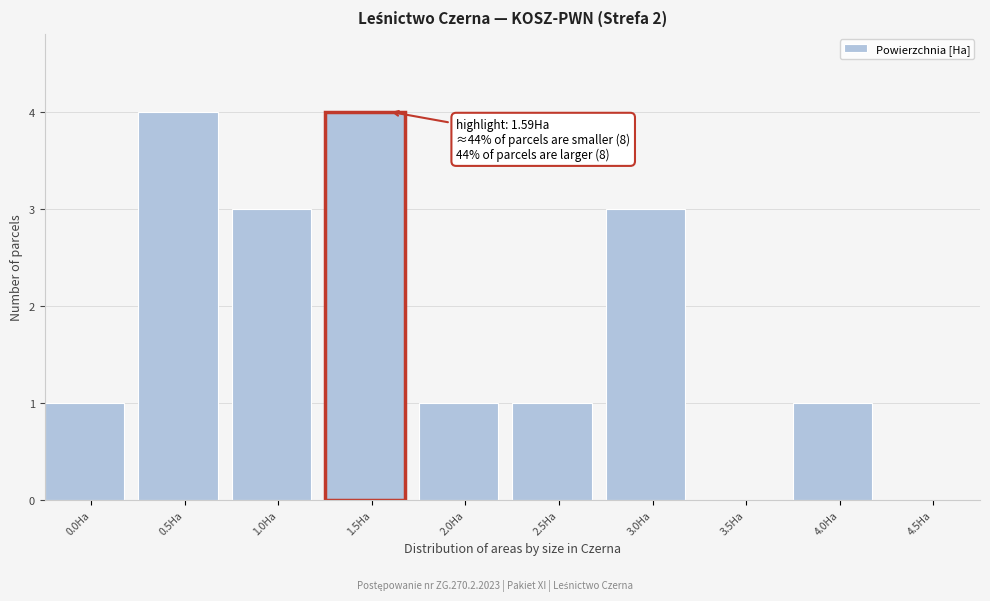

Reading left to right, list all the values displayed in this chart.

0.0Ha=1	0.5Ha=4	1.0Ha=3	1.5Ha=4	2.0Ha=1	2.5Ha=1	3.0Ha=3	3.5Ha=0	4.0Ha=1	4.5Ha=0